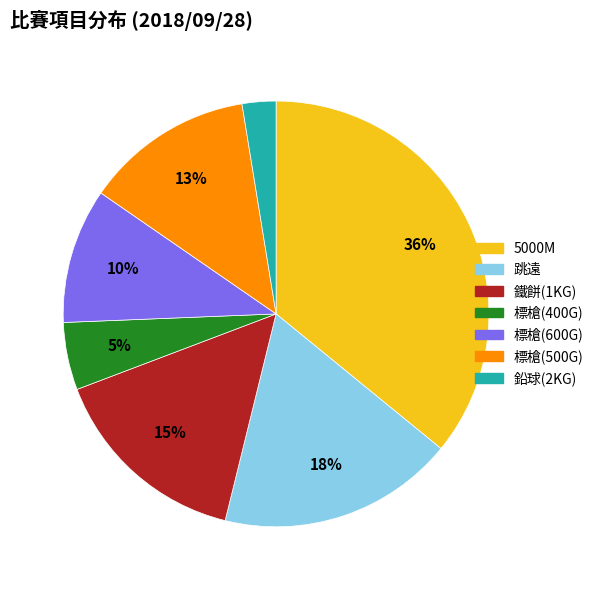

To the nearest percent, what is the combined percentage of 跳遠 and 標槍(400G)?

23%